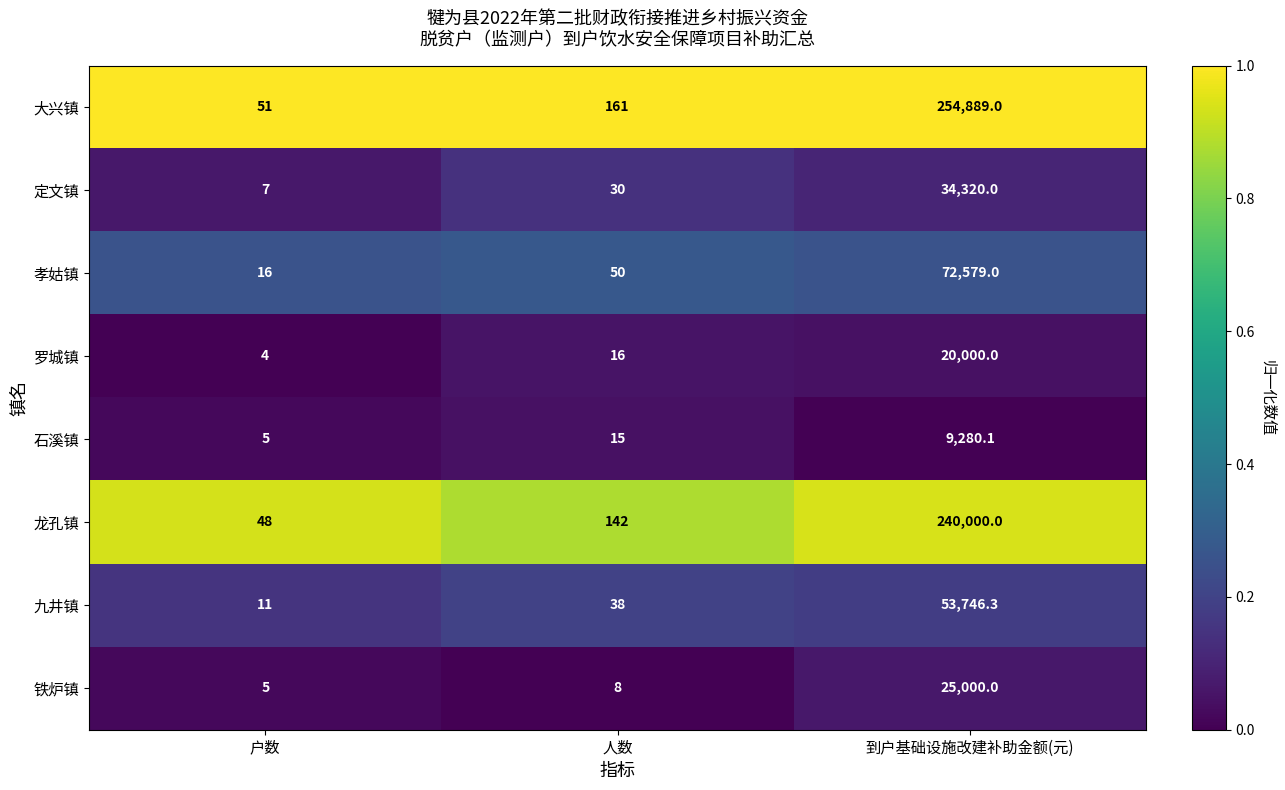

The value of 石溪镇 at 户数 is 8.2. True or false?

False